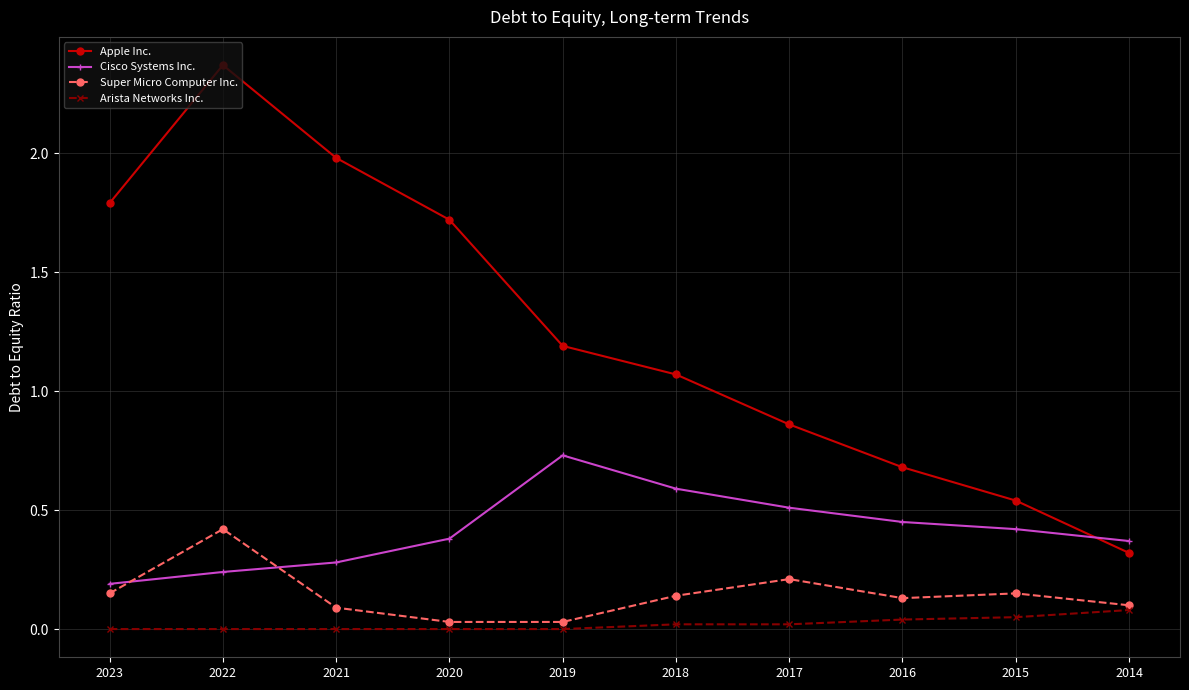

At which label does Cisco Systems Inc. reach its peak?

2019